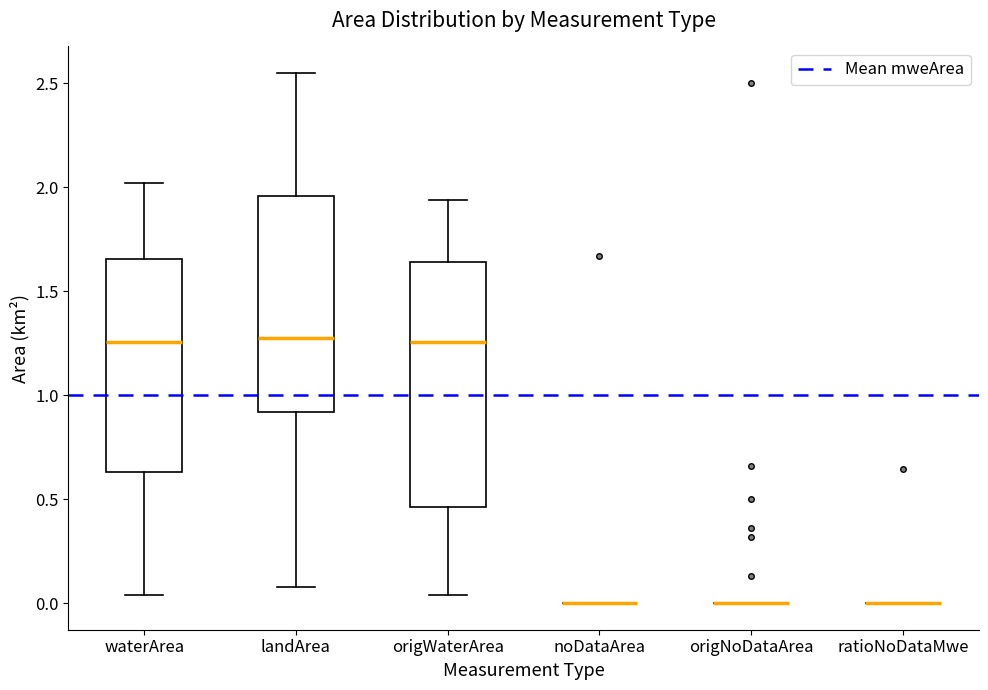

Where is the lower edge of the box for landArea on the y-axis? The values are not printed on the chart, so give them approximately, as read against the axis.

0.90